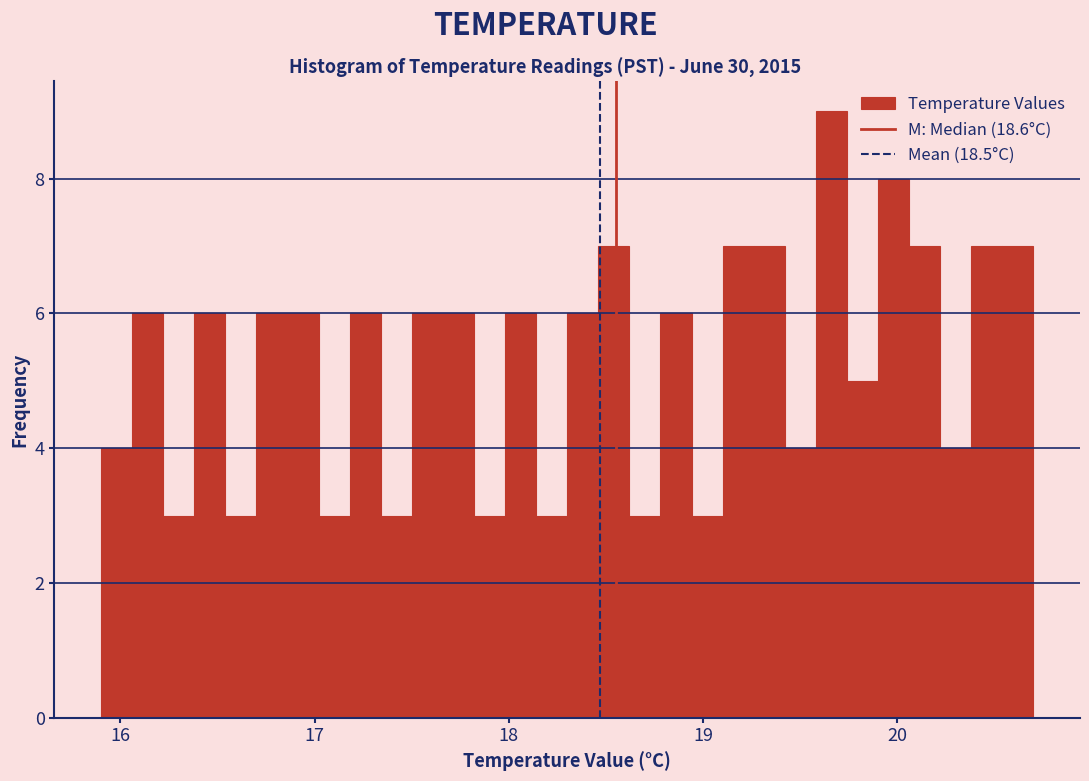

Read against the x-axis, roughly where is the centre of the tallest bar?

19.7